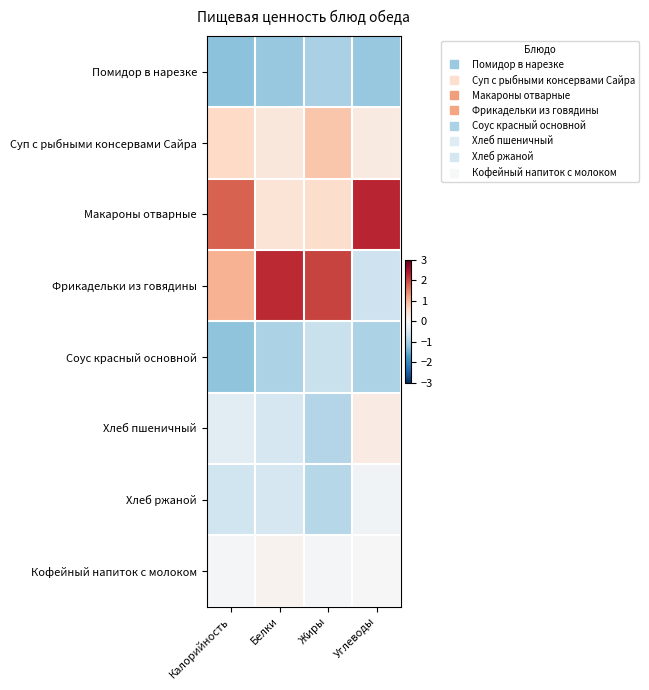

Reading left to right, extract all data points from this chart.

Помидор в нарезке: Калорийность=-1.2	Белки=-1.1	Жиры=-1.0	Углеводы=-1.1
Суп с рыбными консервами Сайра: Калорийность=0.6	Белки=0.3	Жиры=0.8	Углеводы=0.3
Макароны отварные: Калорийность=1.8	Белки=0.4	Жиры=0.5	Углеводы=2.3
Фрикадельки из говядины: Калорийность=1.0	Белки=2.2	Жиры=2.0	Углеводы=-0.6
Соус красный основной: Калорийность=-1.2	Белки=-0.9	Жиры=-0.7	Углеводы=-0.9
Хлеб пшеничный: Калорийность=-0.3	Белки=-0.5	Жиры=-0.9	Углеводы=0.2
Хлеб ржаной: Калорийность=-0.6	Белки=-0.5	Жиры=-0.9	Углеводы=-0.1
Кофейный напиток с молоком: Калорийность=-0.0	Белки=0.1	Жиры=-0.1	Углеводы=0.0